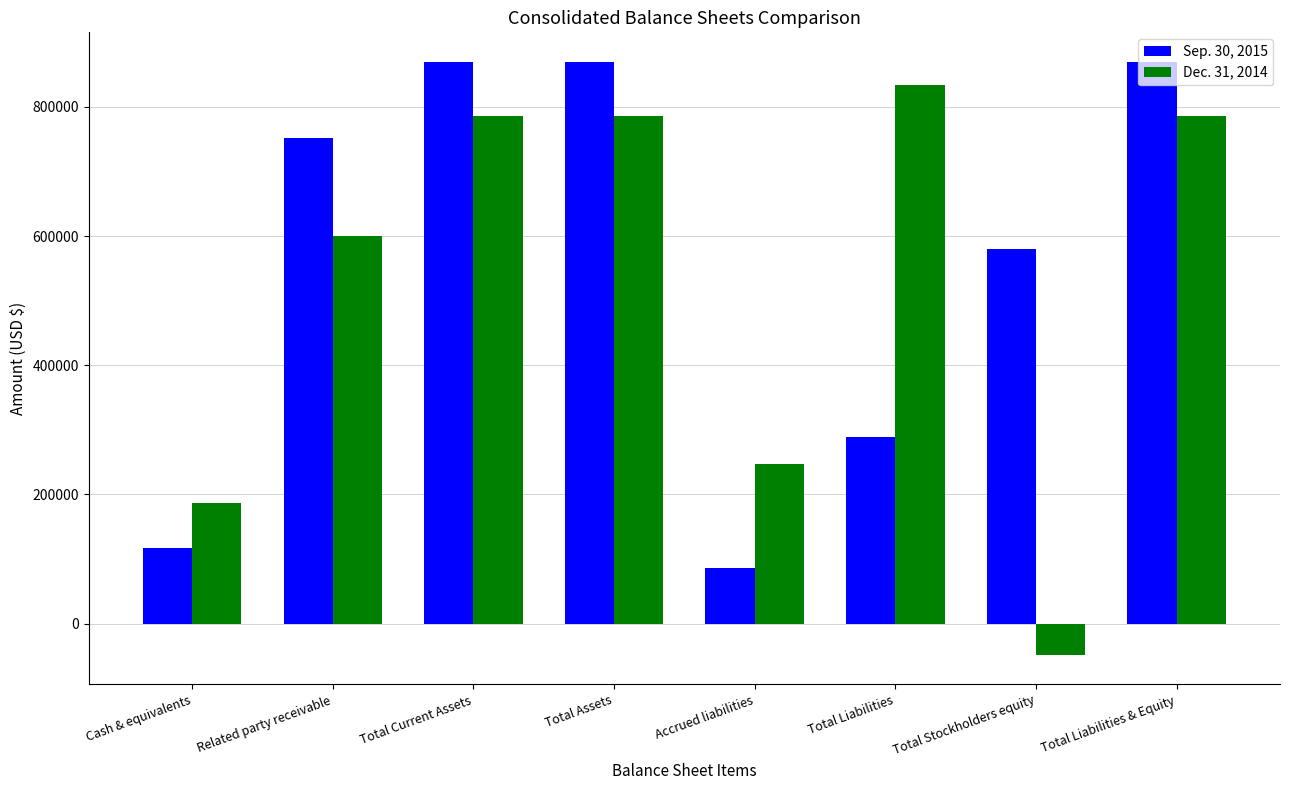

How many positive values does the Dec. 31, 2014 series have?

7